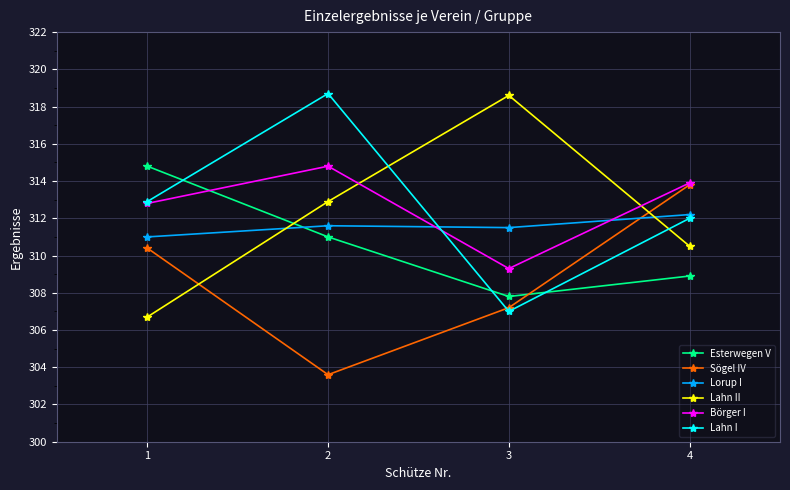

Reading right to left, transcribe all the data shown in this chart.

Esterwegen V: 308.9	307.8	311.0	314.8
Sögel IV: 313.8	307.2	303.6	310.4
Lorup I: 312.2	311.5	311.6	311.0
Lahn II: 310.5	318.6	312.9	306.7
Börger I: 313.9	309.3	314.8	312.8
Lahn I: 312.0	307.0	318.7	312.9